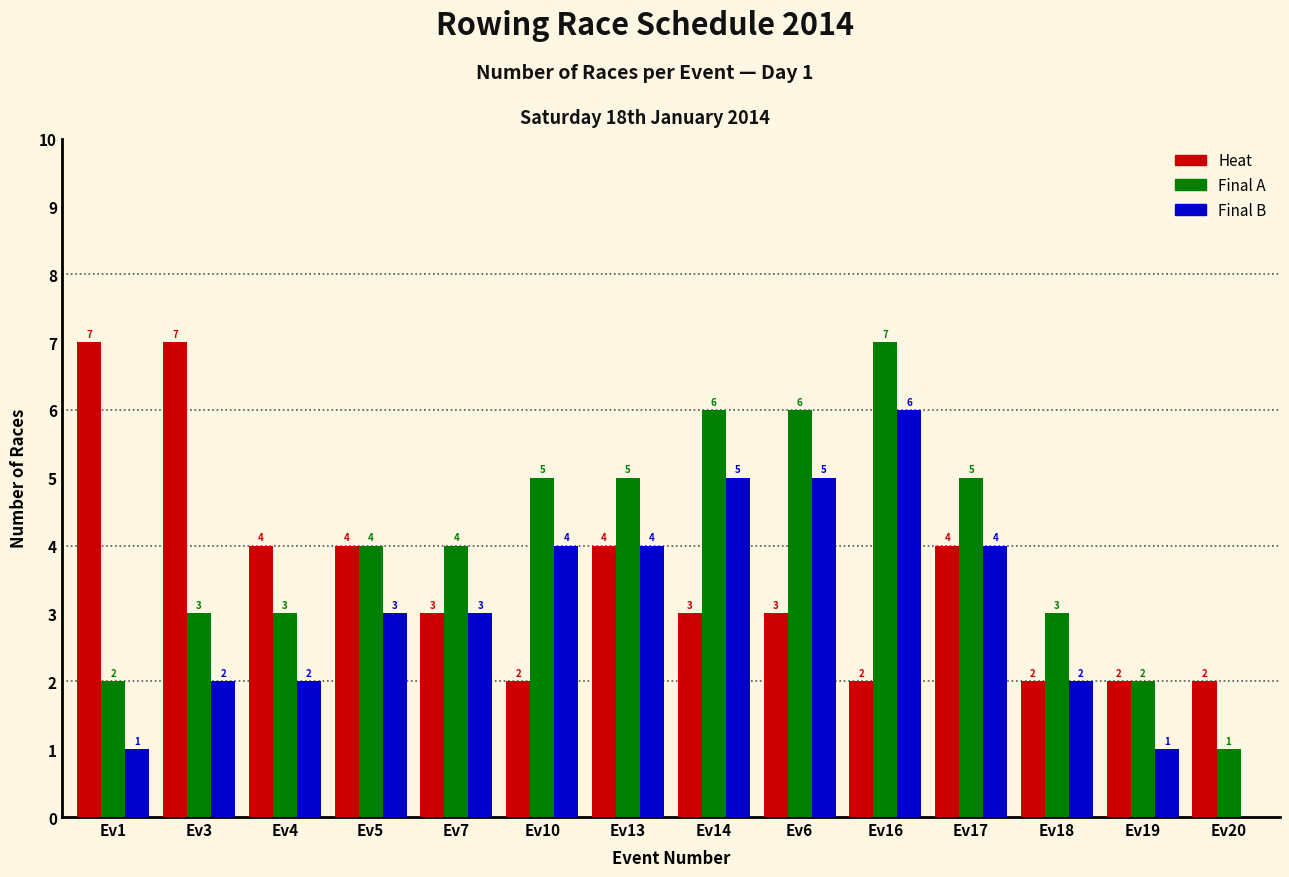

What is the total value across all series at Ev20?

3